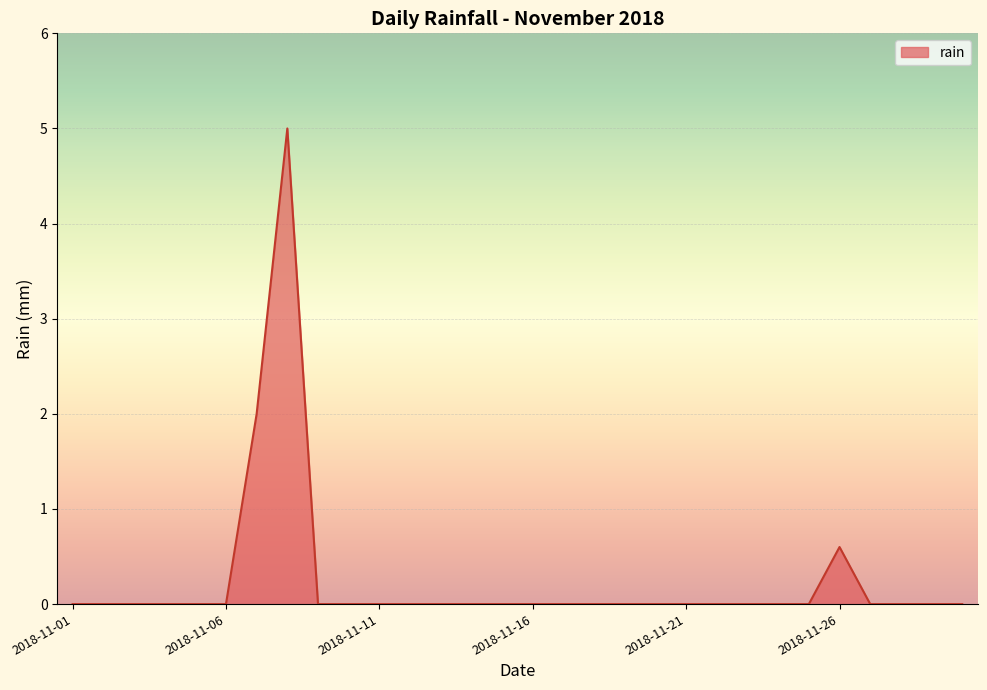

Does the chart display data point markers on the line(s)?

No